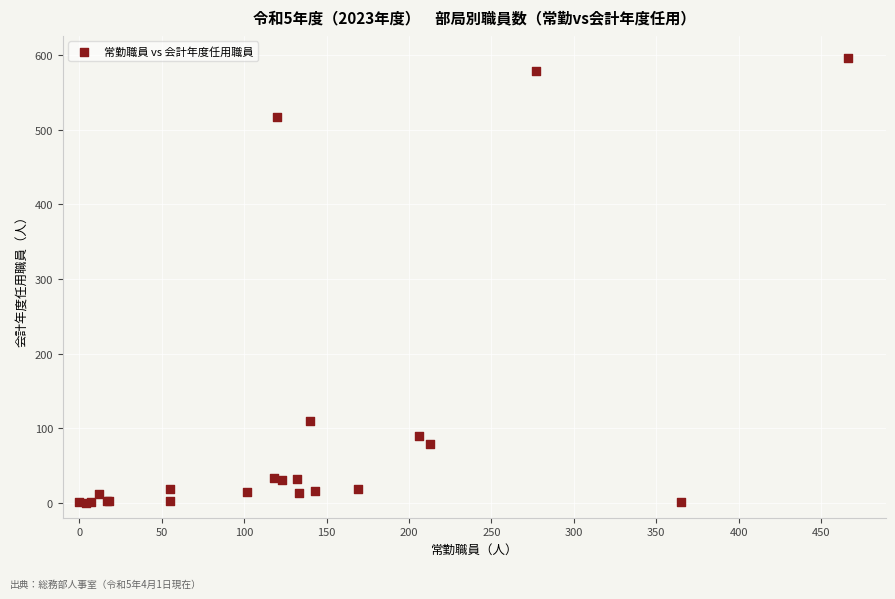

What Y value in the scatter plot is closest to 298?

109